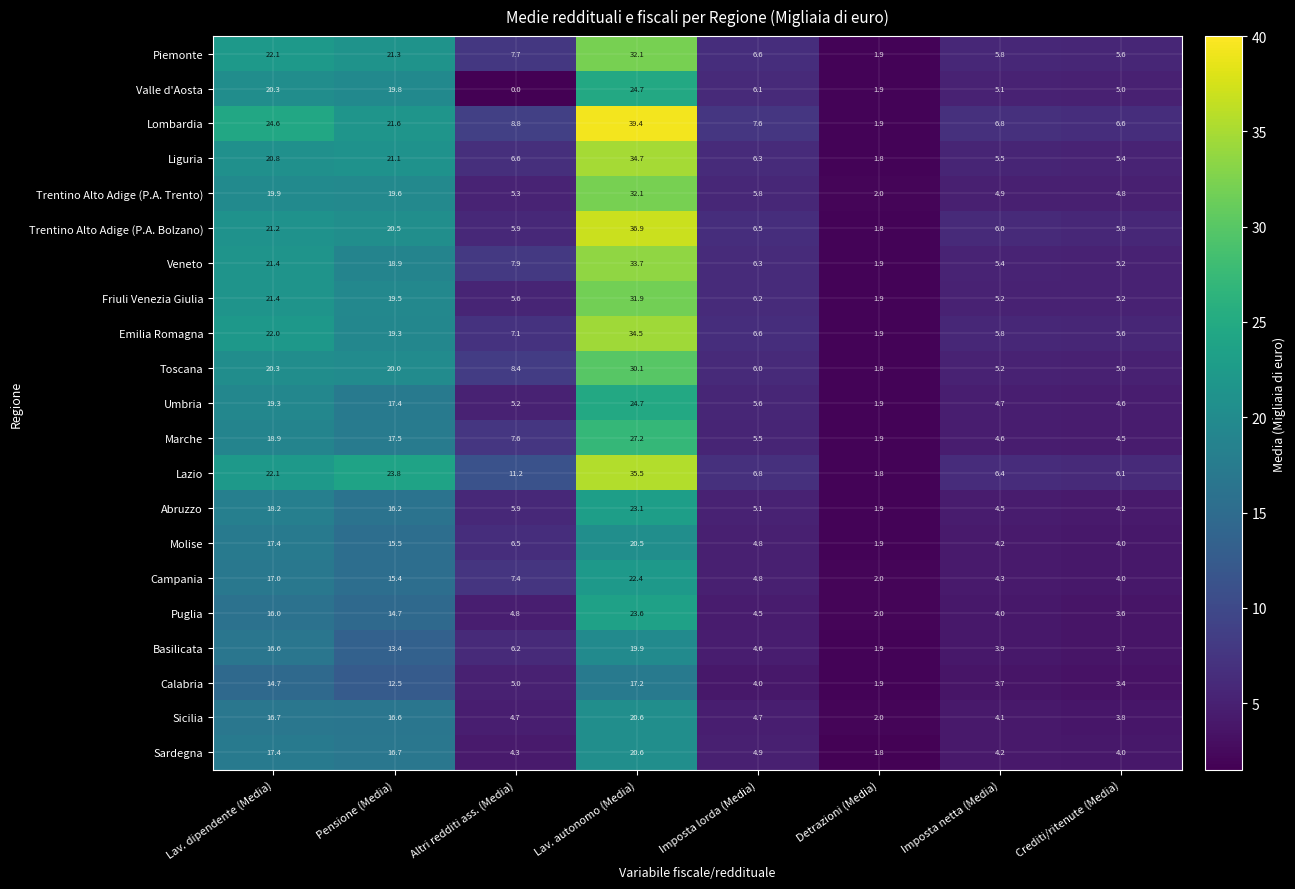

What is the sum of all Campania values?

77.3